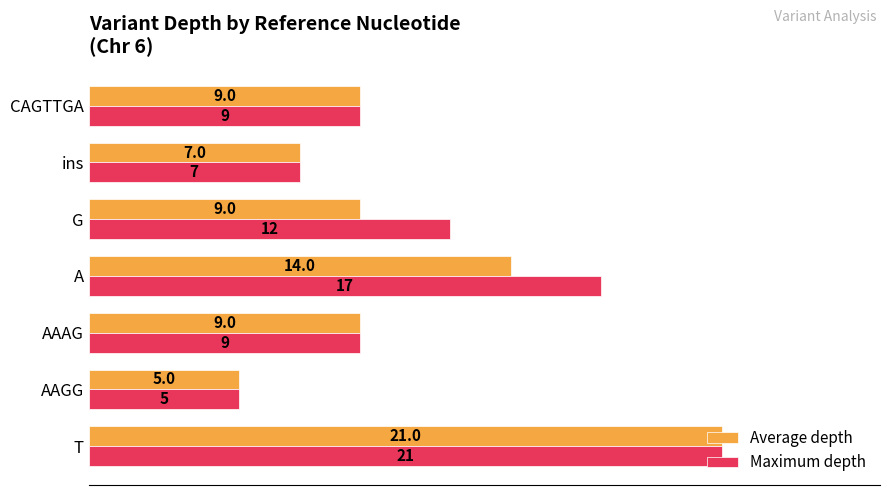

At which label is Maximum depth closest to 13?

G